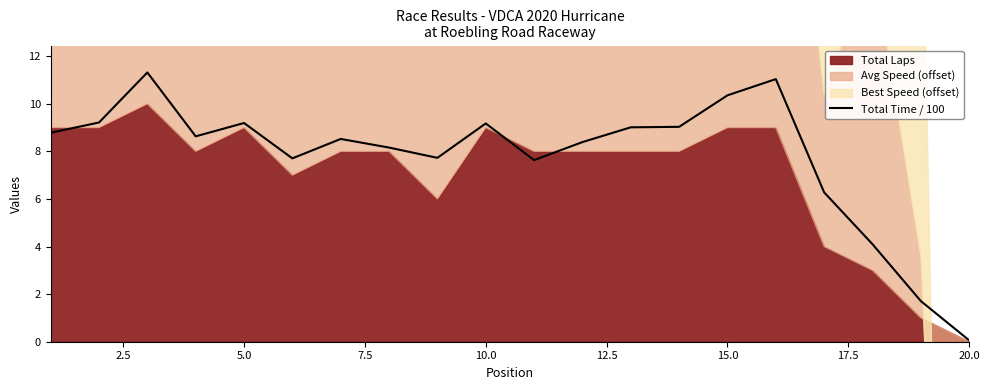

At which label does Total Time / 100 reach its minimum?

20.0